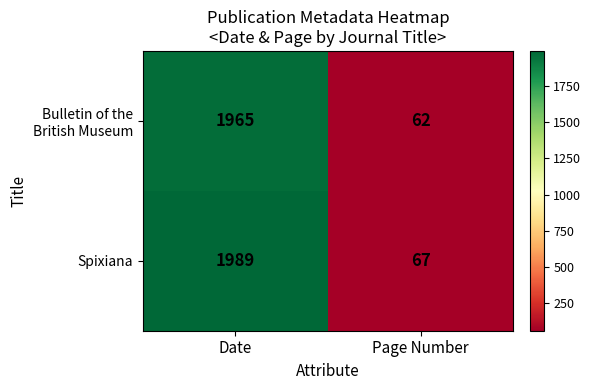

What is the difference between the maximum and minimum values in the Spixiana series?

1922